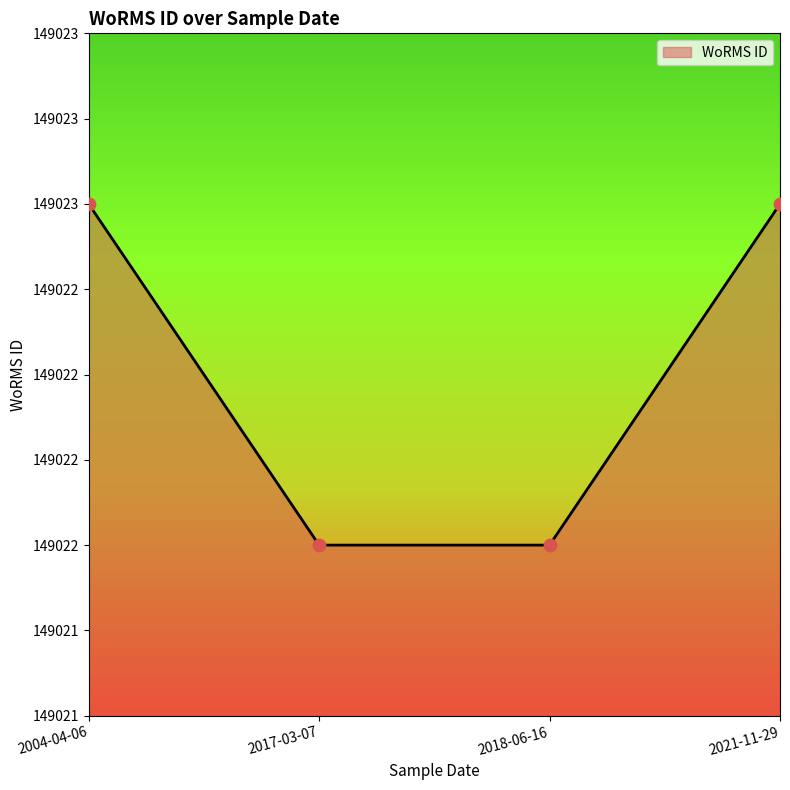

Which has a higher value, 2021-11-29 or 2017-03-07?

2021-11-29